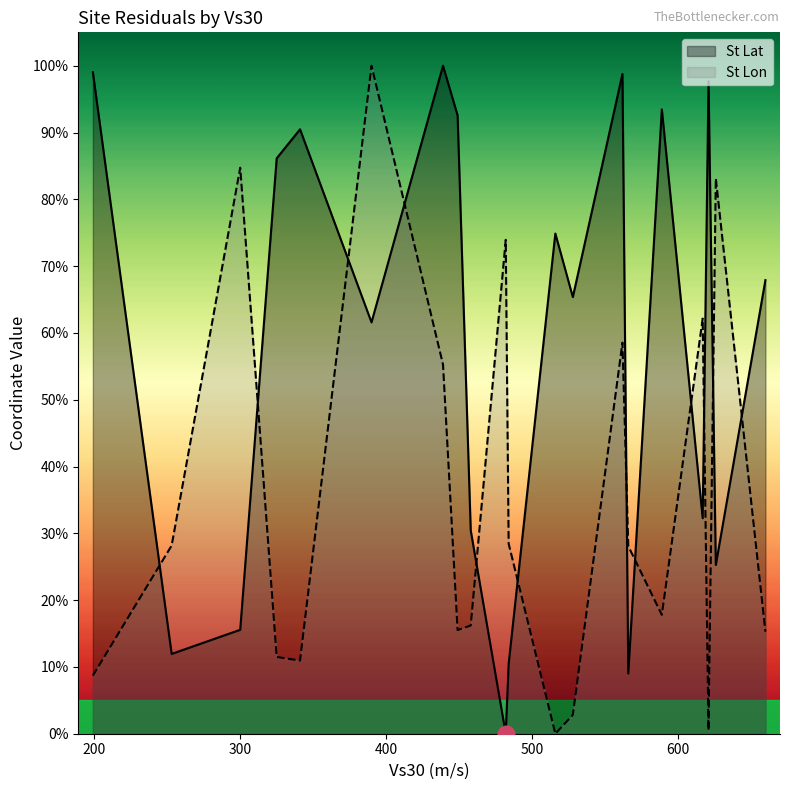

How many data points does each series have?

20